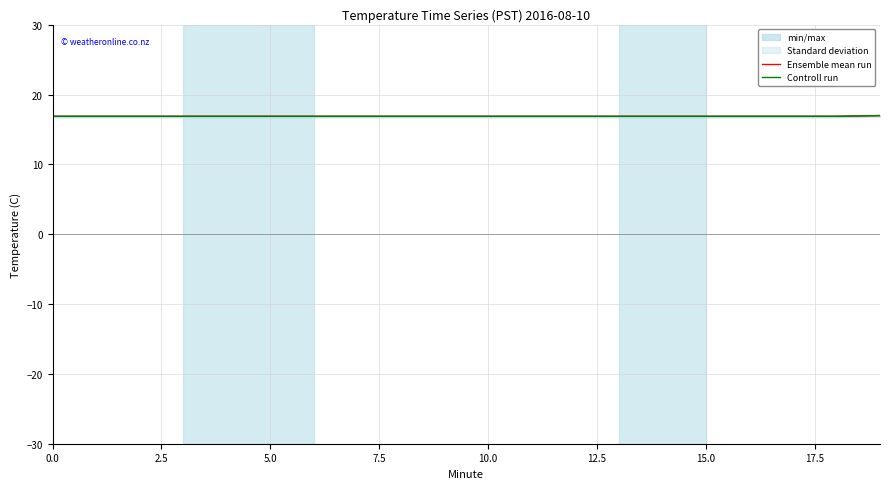

What is the approximate value of Ensemble mean run at 14?

16.9